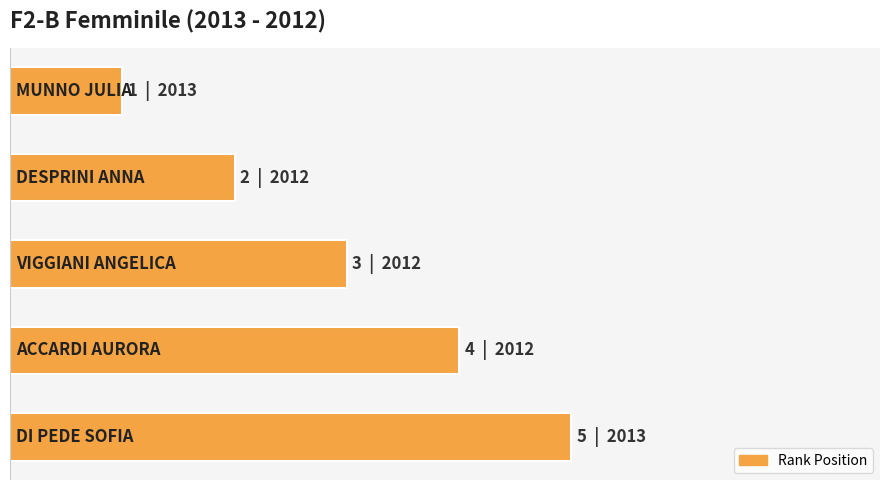

List the labels in order of value, smallest first.

0, 1, 2, 3, 4